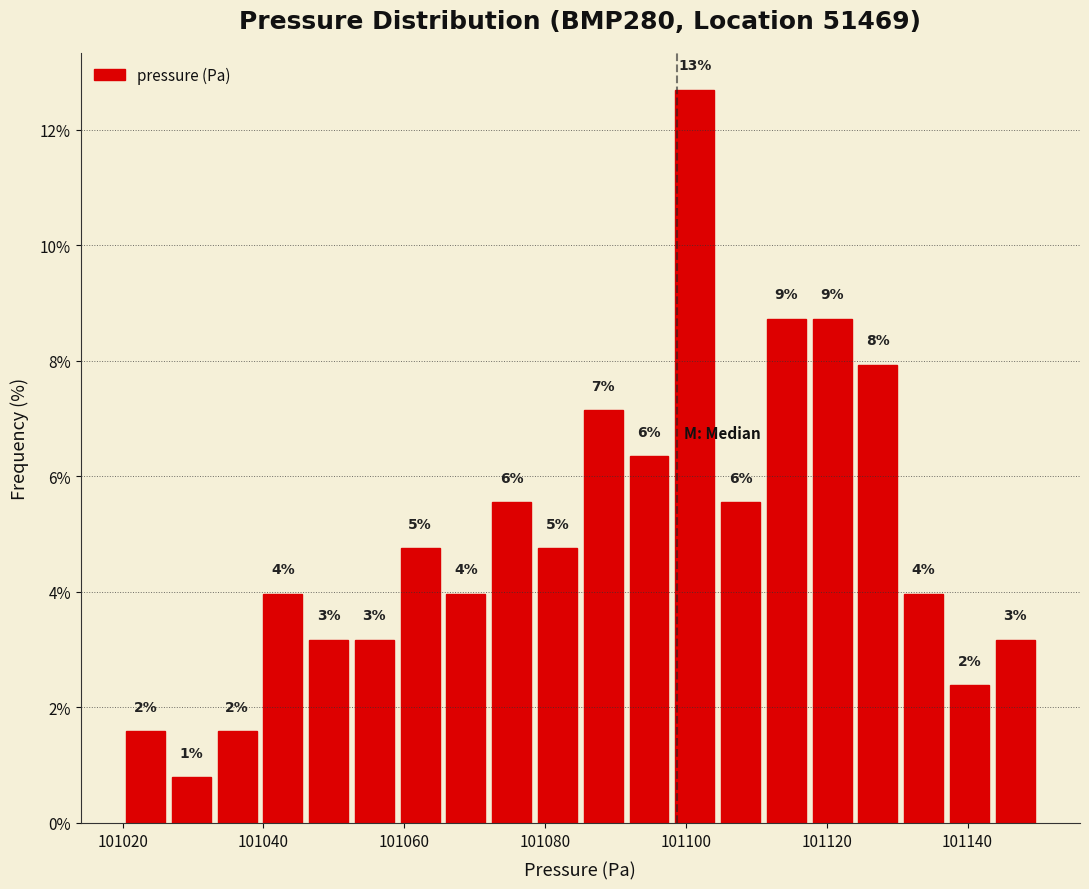

Around what value on the x-axis is the tallest bar? Give the approximate position of its centre, as read against the axis.

101102